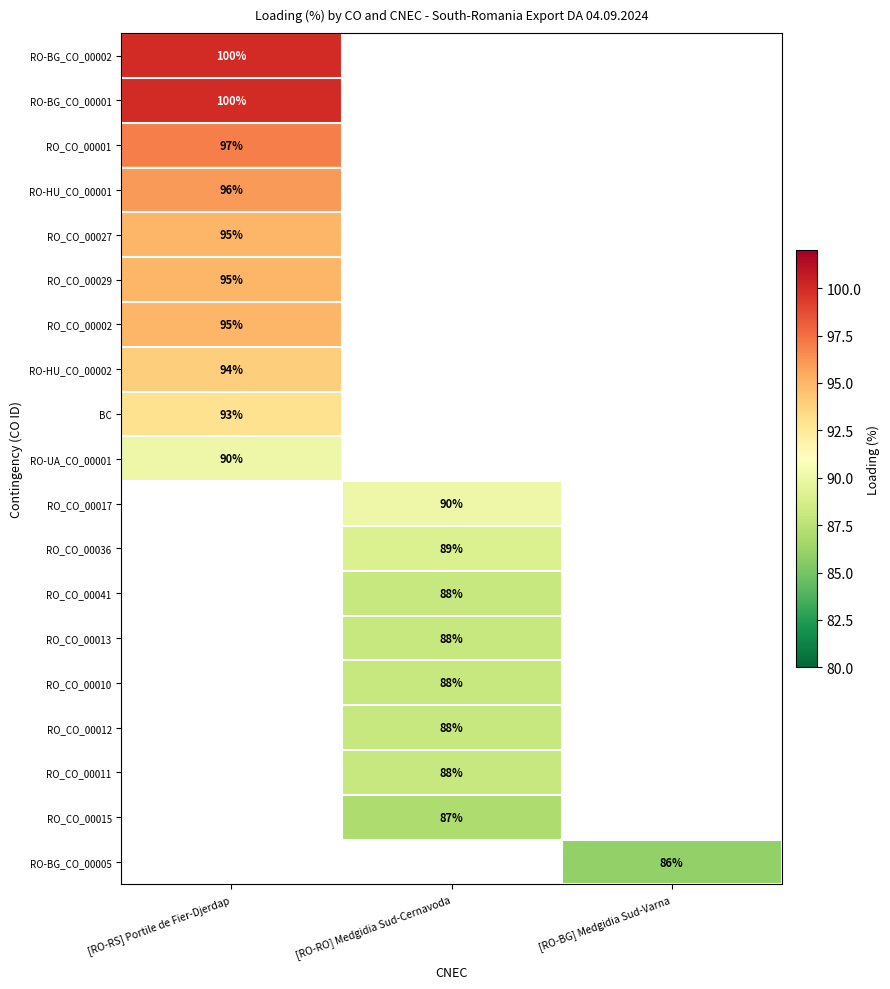

True or false: RO-BG_CO_00005 has a value of 132 at [RO-BG] Medgidia Sud-Varna.

False